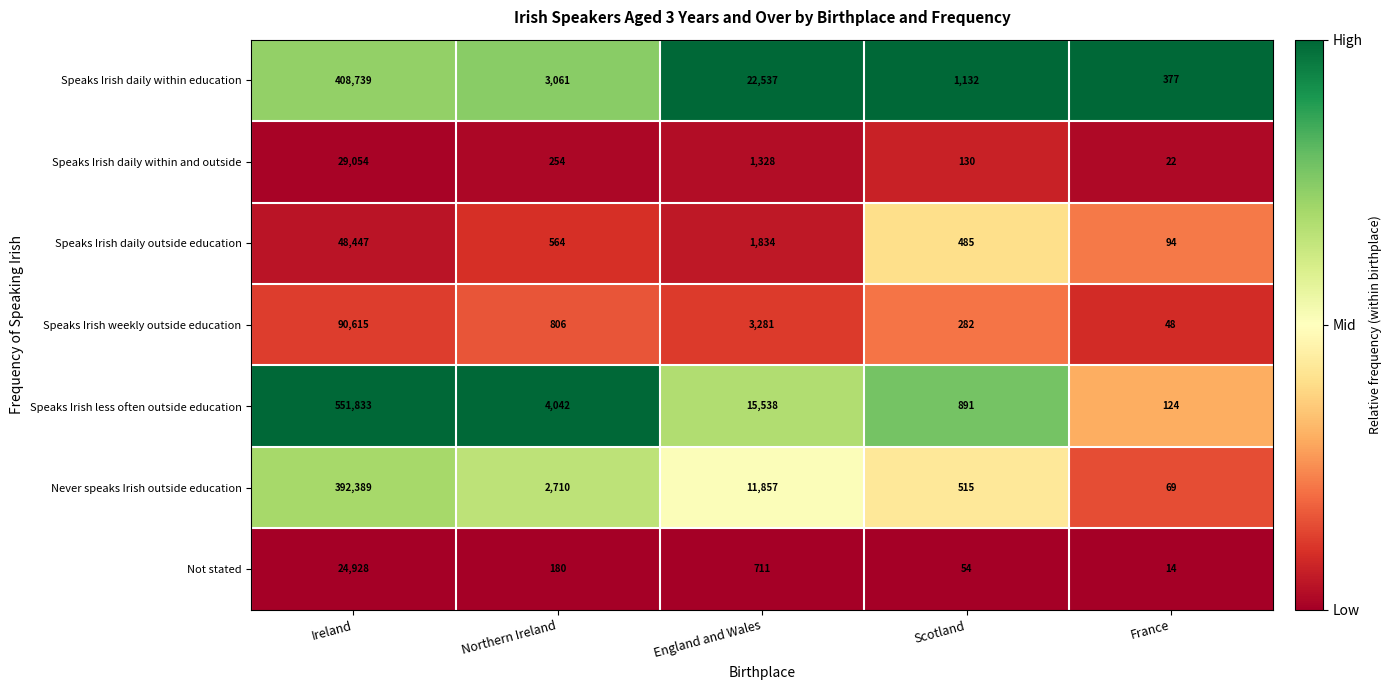

Is the value of Speaks Irish daily within education at Ireland greater than the value of Speaks Irish daily within and outside at Scotland?

Yes